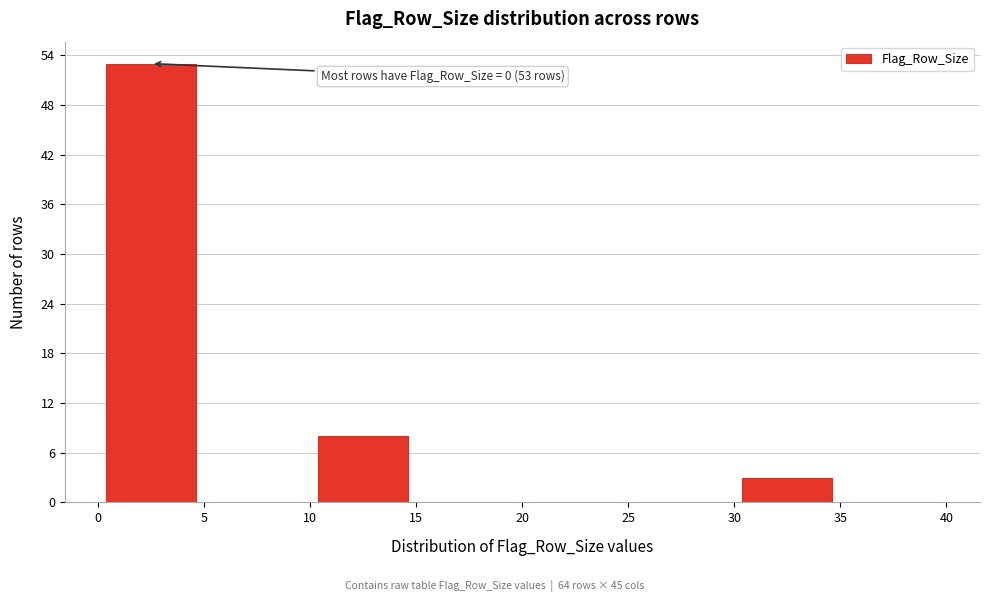

Which range on the x-axis has the tallest bar?

0 to 5